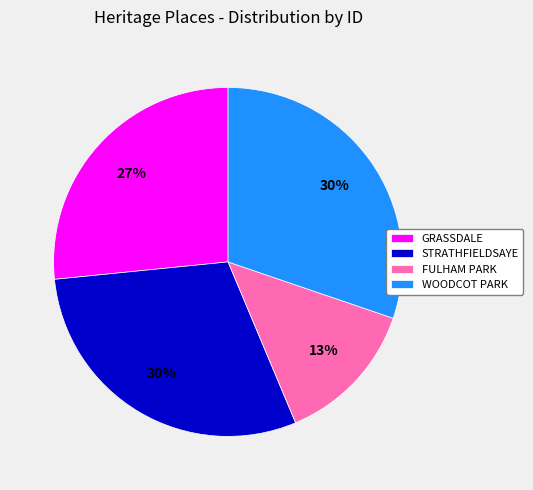

Do GRASSDALE and STRATHFIELDSAYE together represent more than half of the pie?

Yes